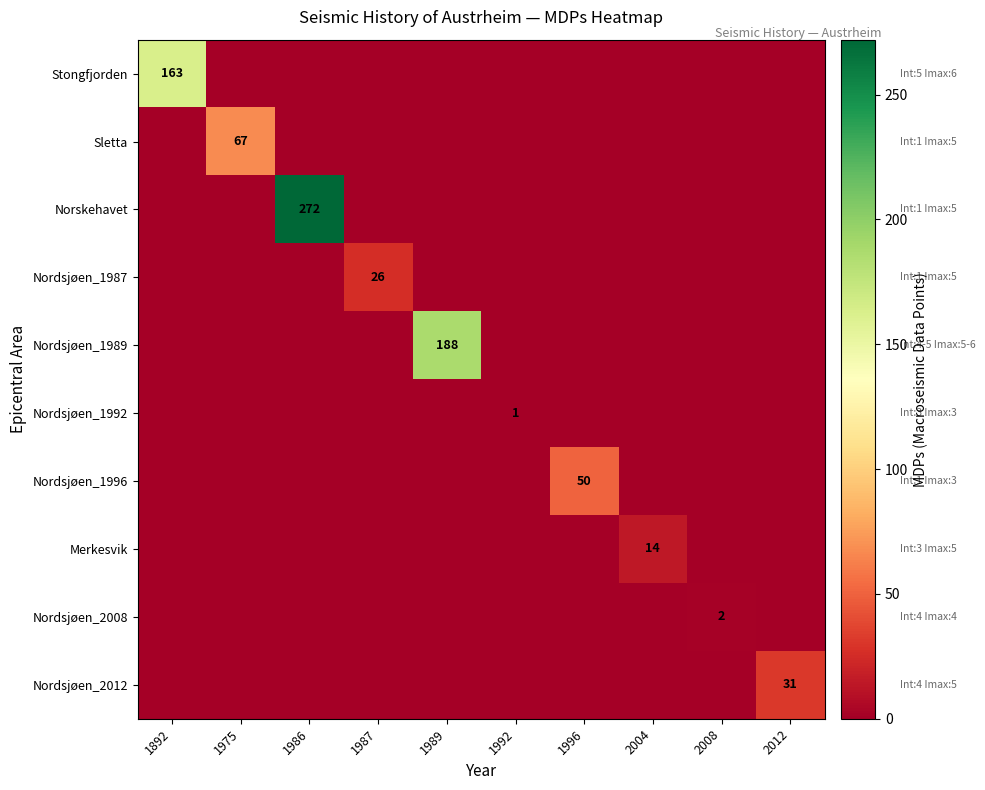

Is it true that Nordsjøen_1992 equals 0 at 1992?

False